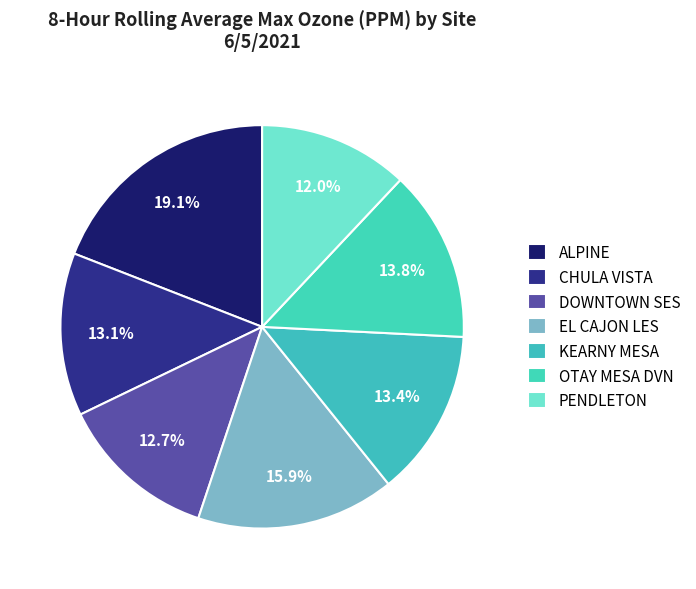

True or false: ALPINE accounts for 25% of the total.

False